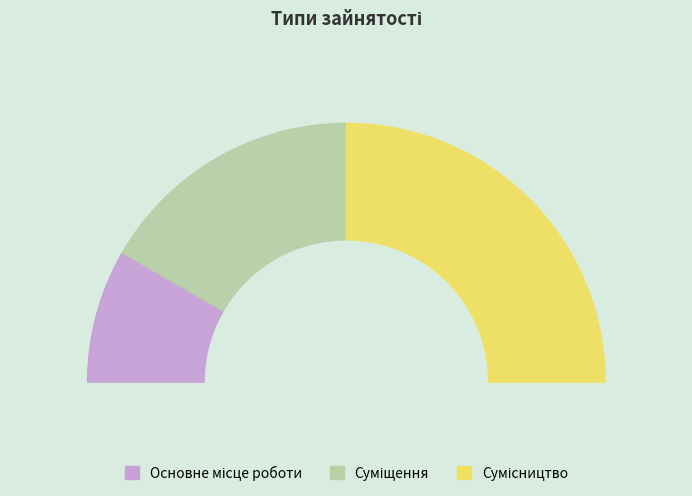

What is the ratio of the value at Основне місце роботи to the value at Сумісництво?

0.3